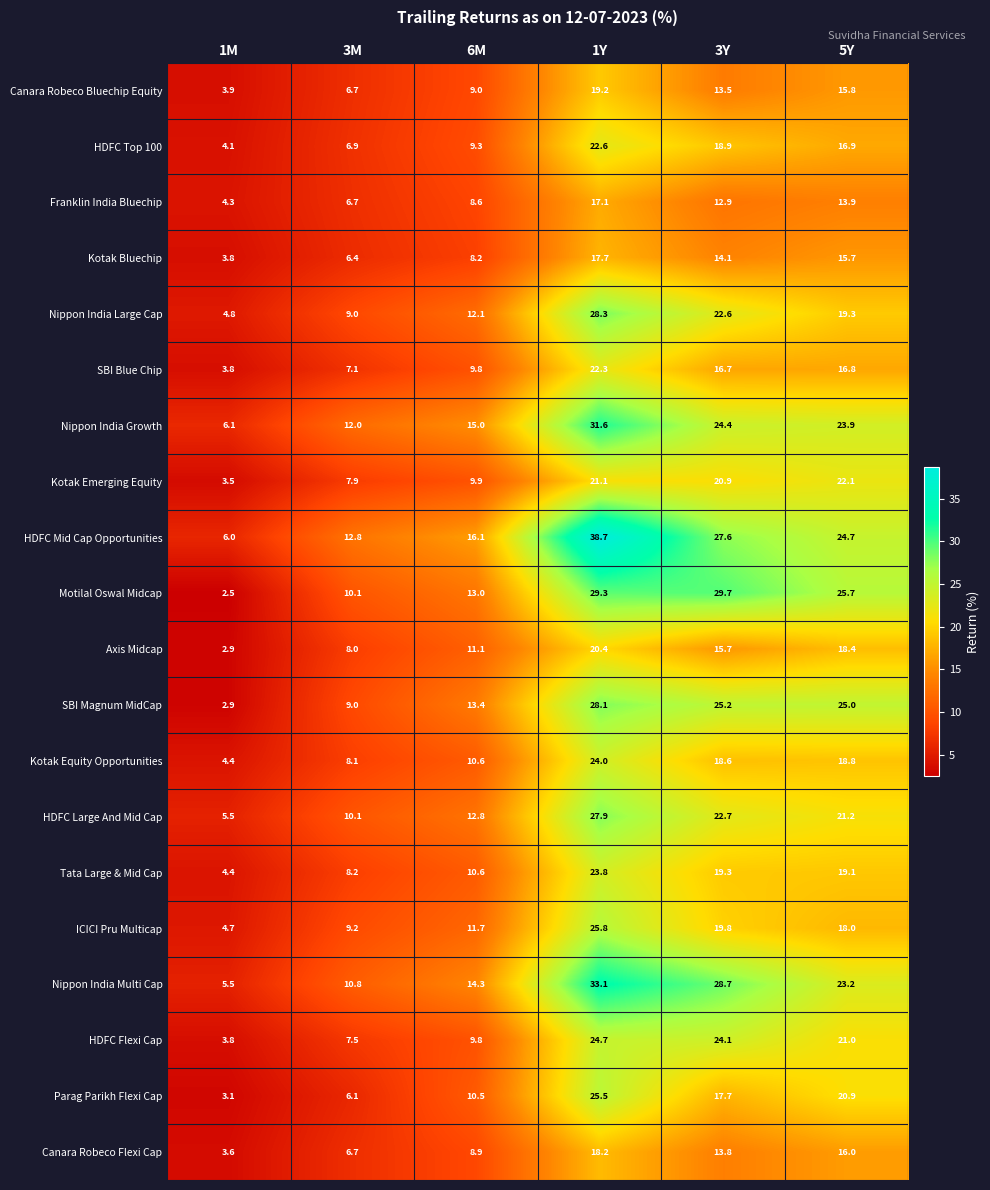

Which label corresponds to the smallest value in the chart?

1M